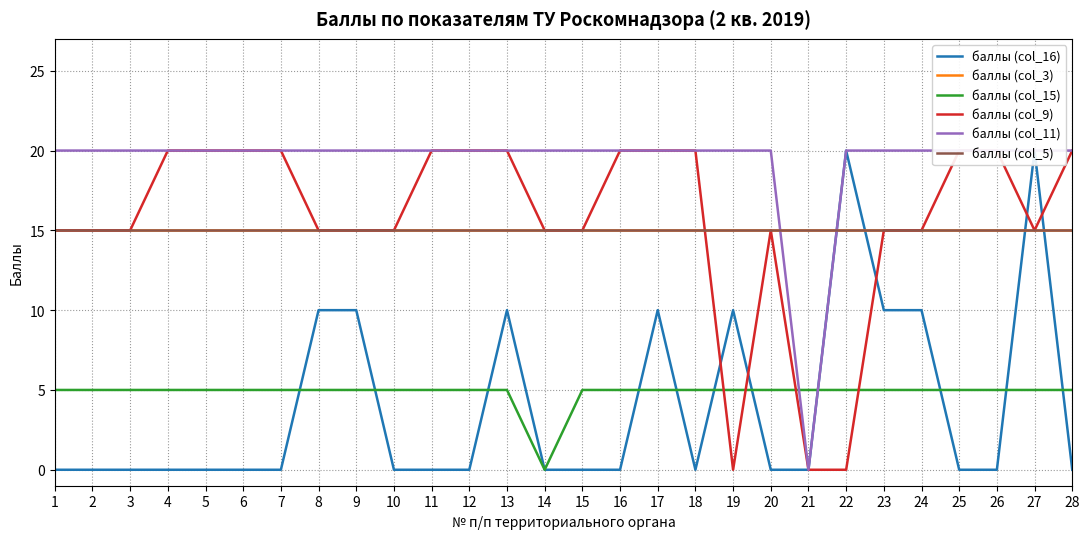

At which category is the sum across all series the highest?

27